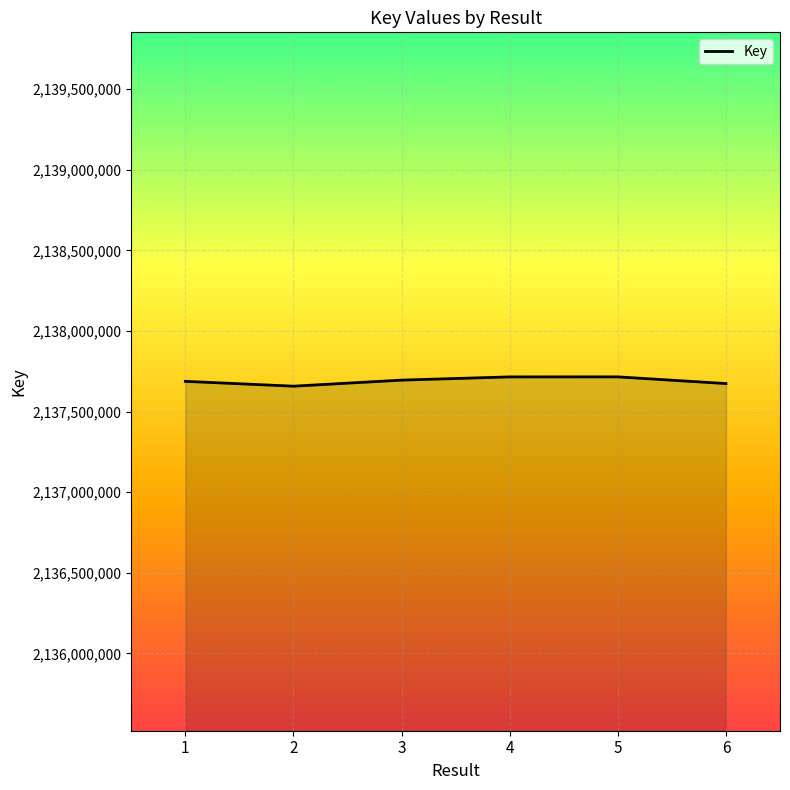

How many lines are shown in the chart?

1